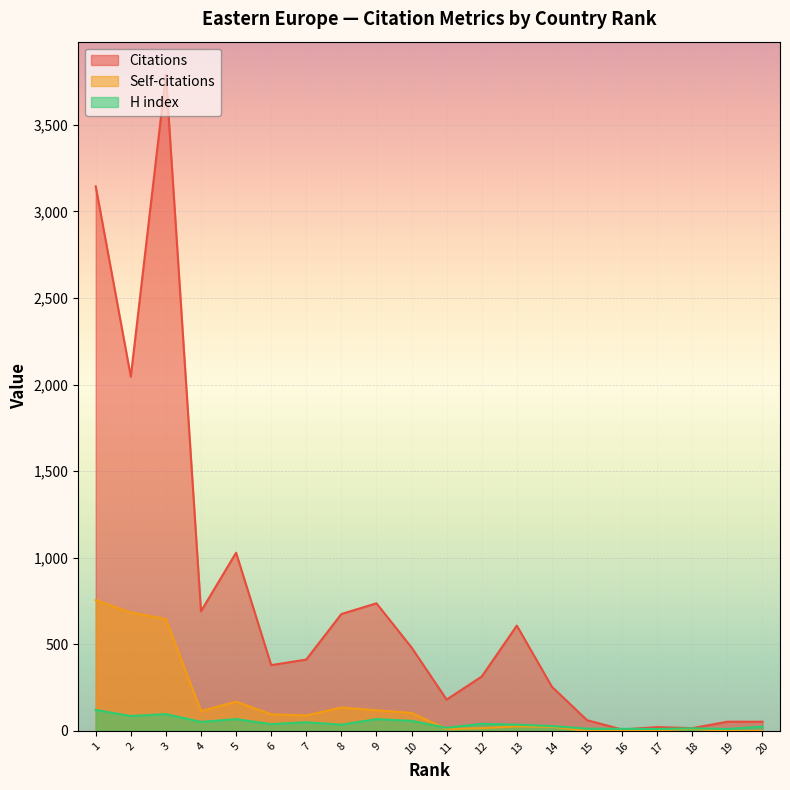

Between 18 and 9, which is larger?

9